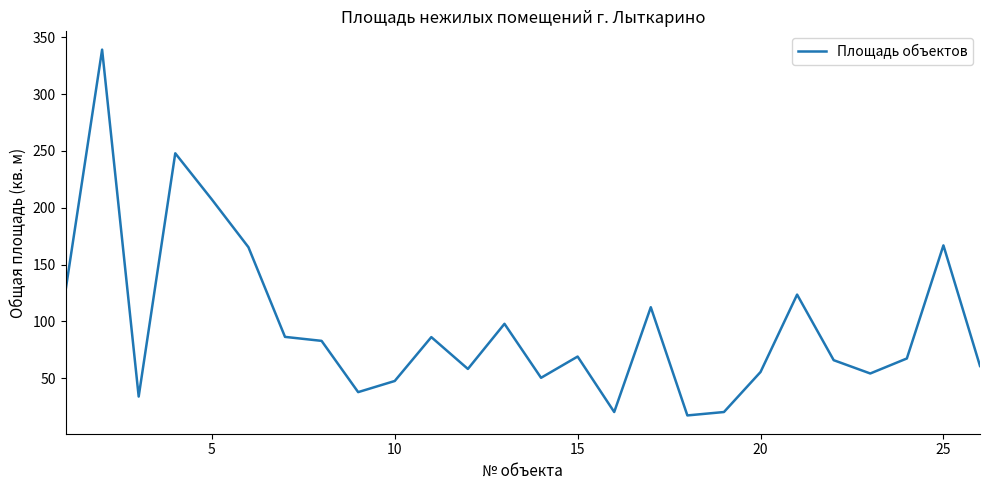

What is the greatest value displayed?

339.1